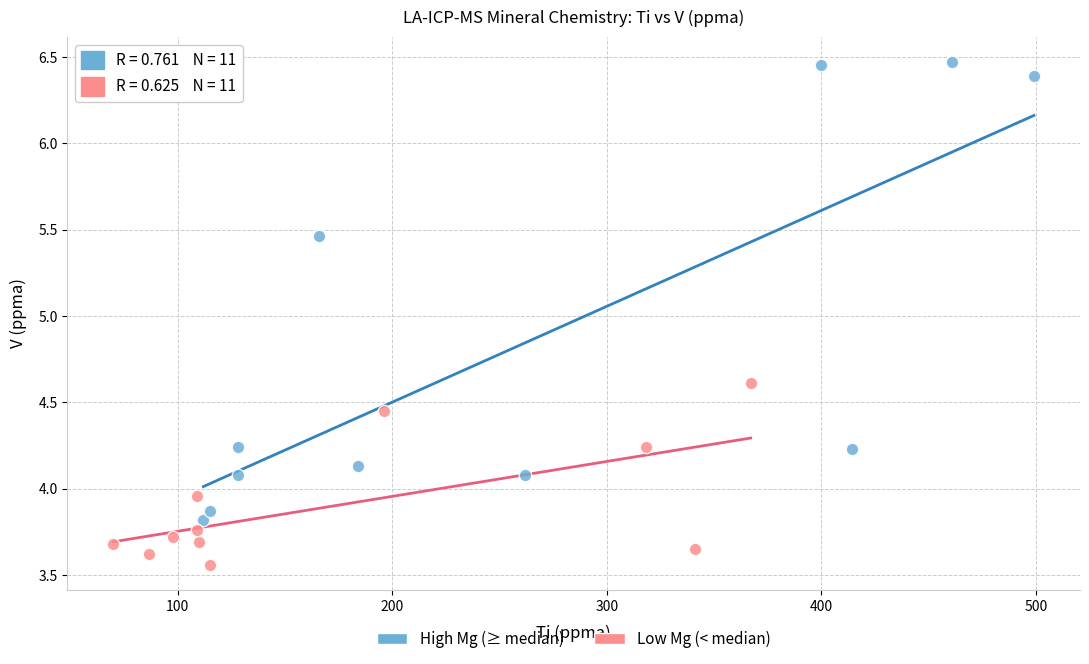

Which series contains the lowest Y value?

Low Mg (< median)